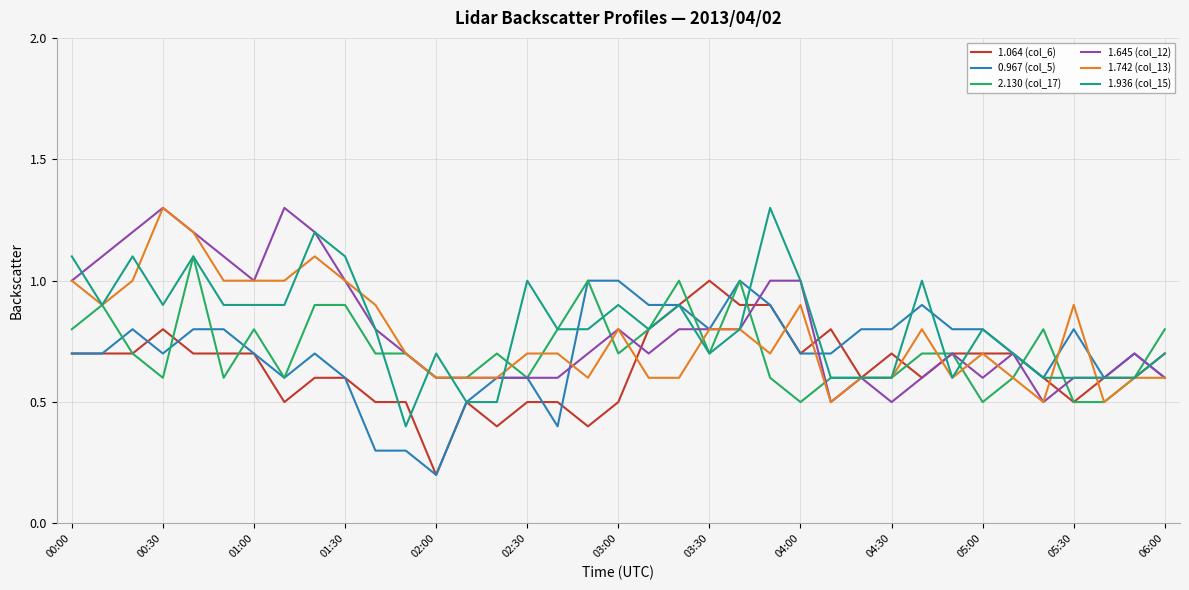

What is the maximum value shown in the chart?

1.3